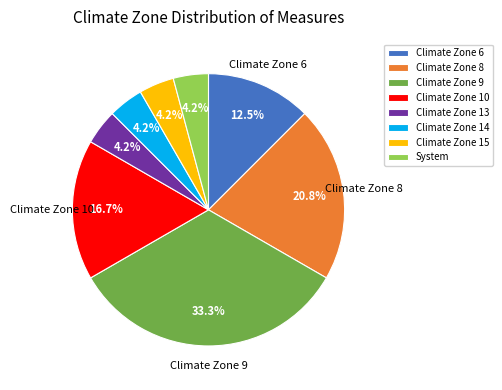

What percentage is the Climate Zone 14 slice, to the nearest percent?

4%